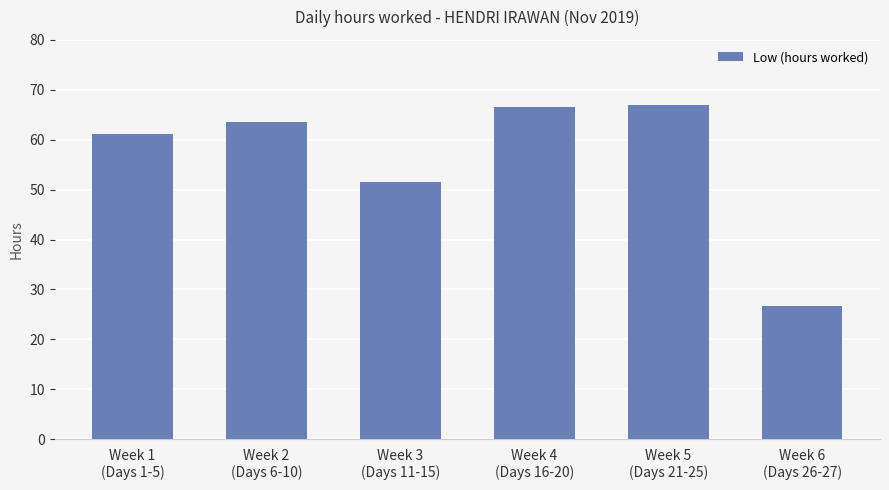

The chart shows a value of 45.8 at Week 4
(Days 16-20). True or false?

False